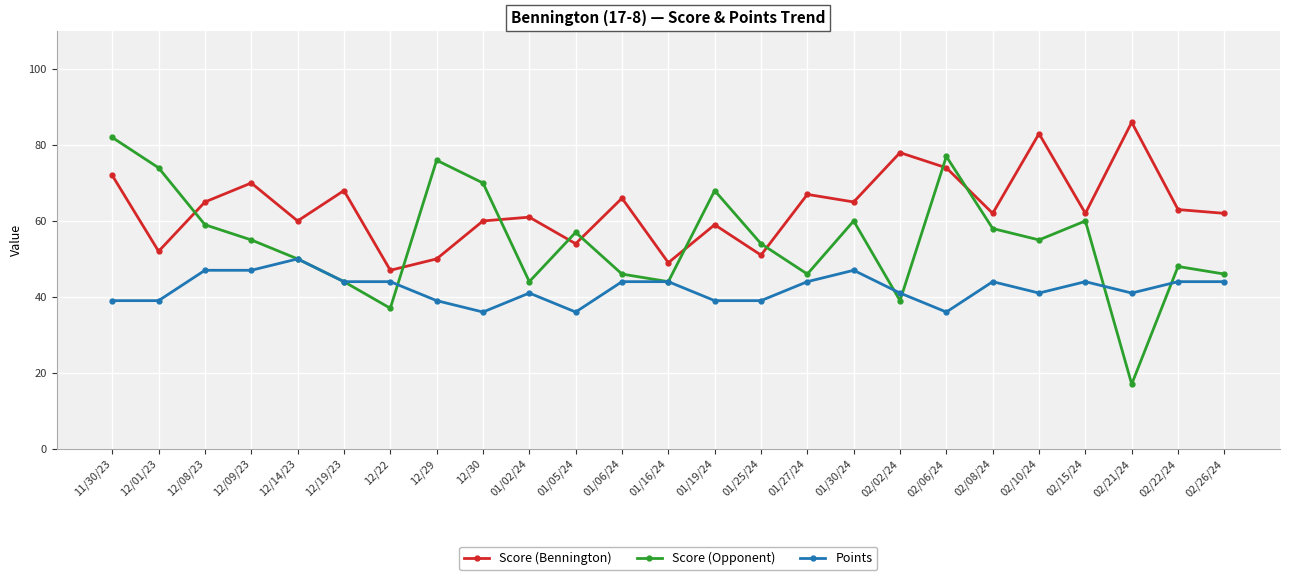

What is the sum of the Points values at 02/06/24 and 01/02/24?

77